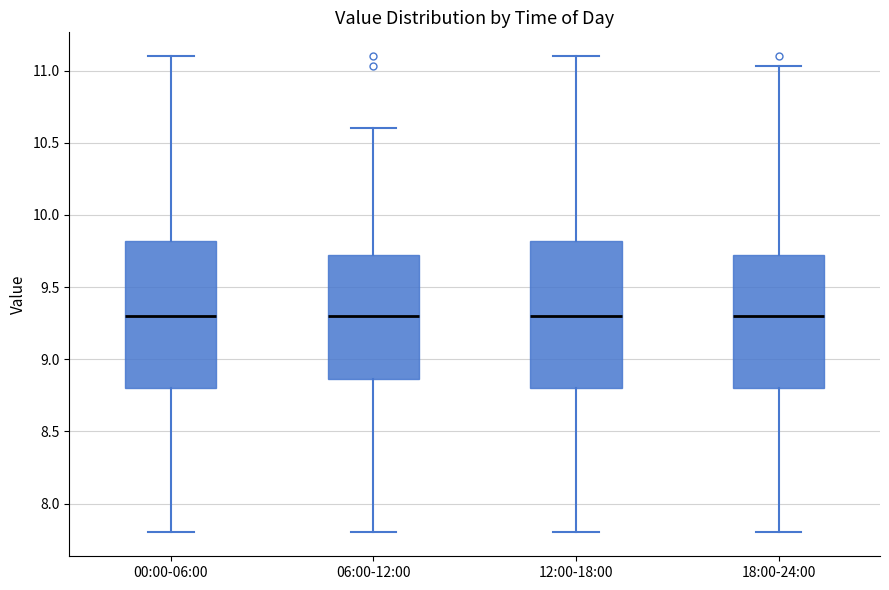

Reading left to right, transcribe this box plot: for each box, give where its median line is, the range the box spans, and where its two whiskers end, as read against the y-axis. The values are not printed on the chart, so give them approximately, as read against the axis.

00:00-06:00: median 9.30, box 8.80 to 9.80, whiskers 7.80 to 11.10
06:00-12:00: median 9.30, box 8.85 to 9.70, whiskers 7.80 to 10.60
12:00-18:00: median 9.30, box 8.80 to 9.80, whiskers 7.80 to 11.10
18:00-24:00: median 9.30, box 8.80 to 9.70, whiskers 7.80 to 11.05